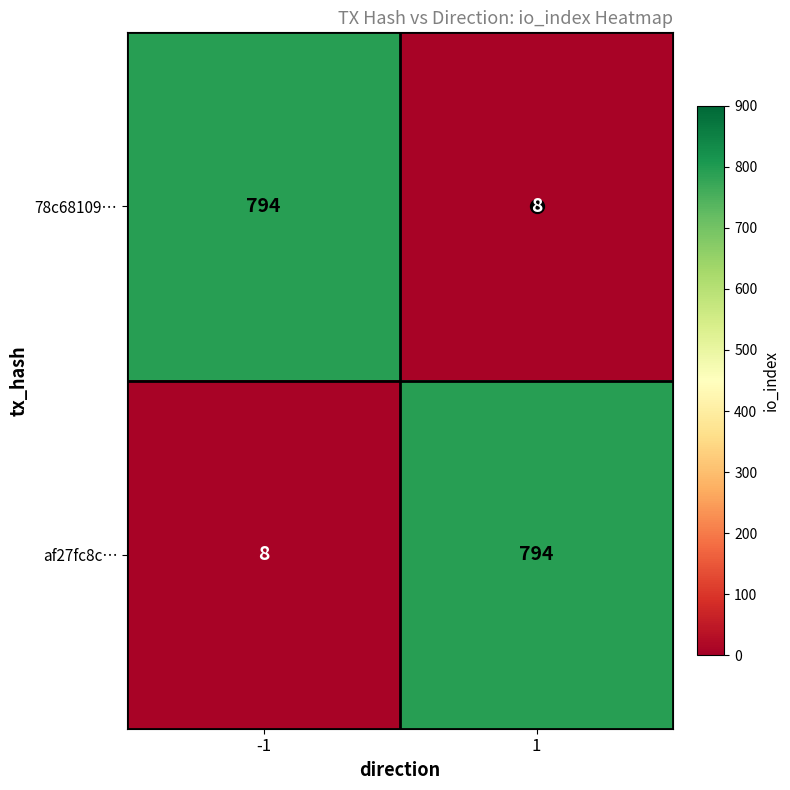

What is the highest value of the 78c68109… series?

794